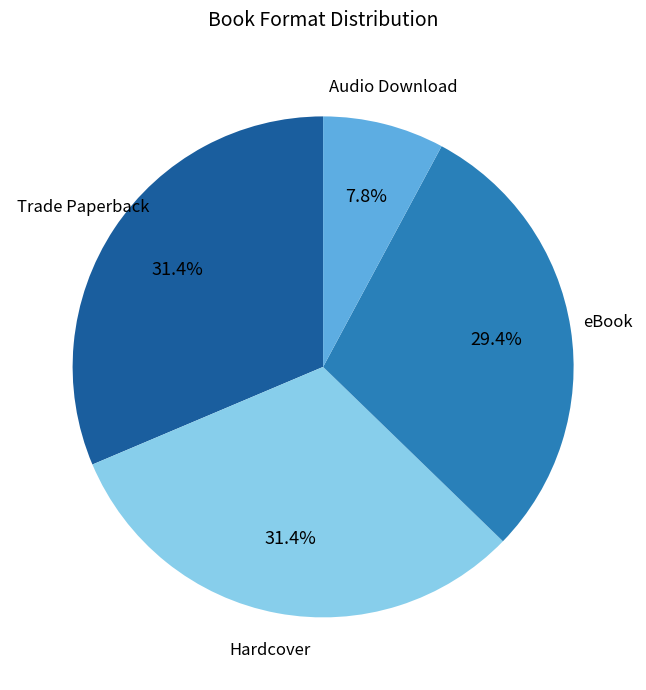

Does any single category account for the majority?

No